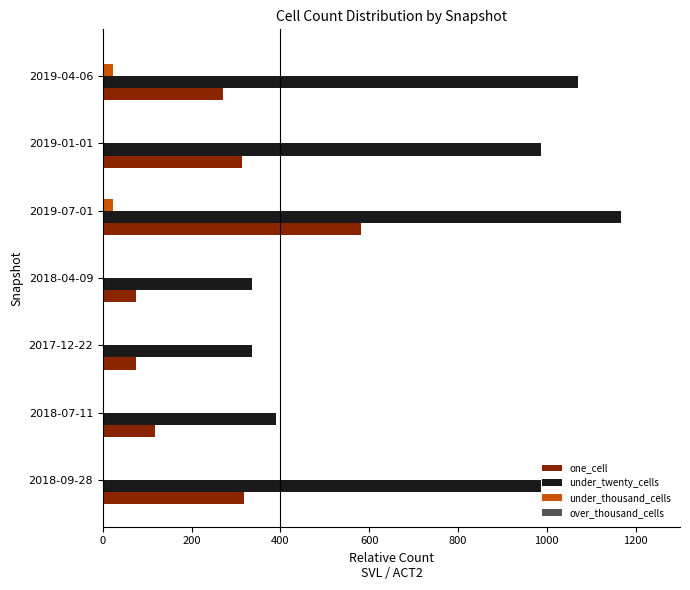

At which category is the sum across all series the highest?

2019-07-01